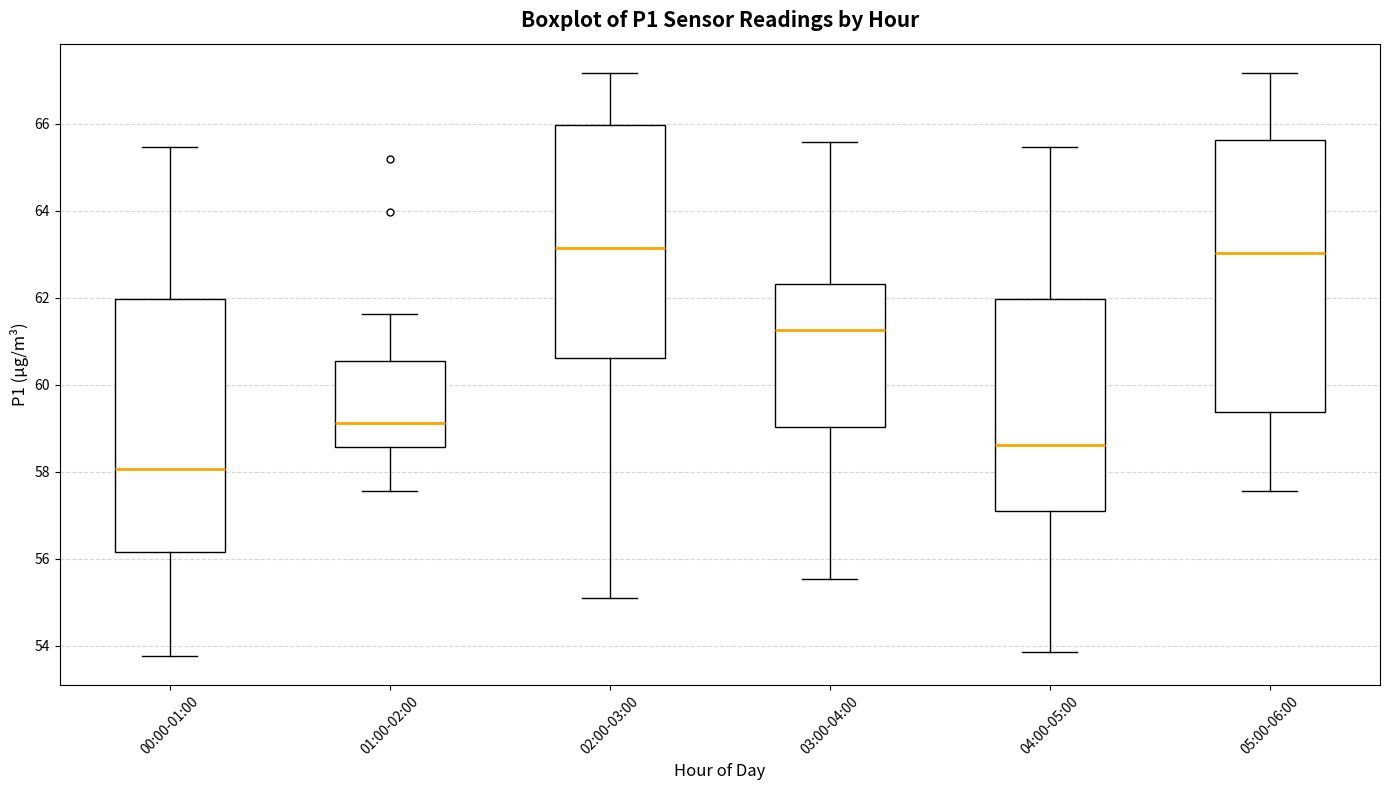

Comparing the boxes themselves (not the whiskers), which one is the tallest?

05:00-06:00